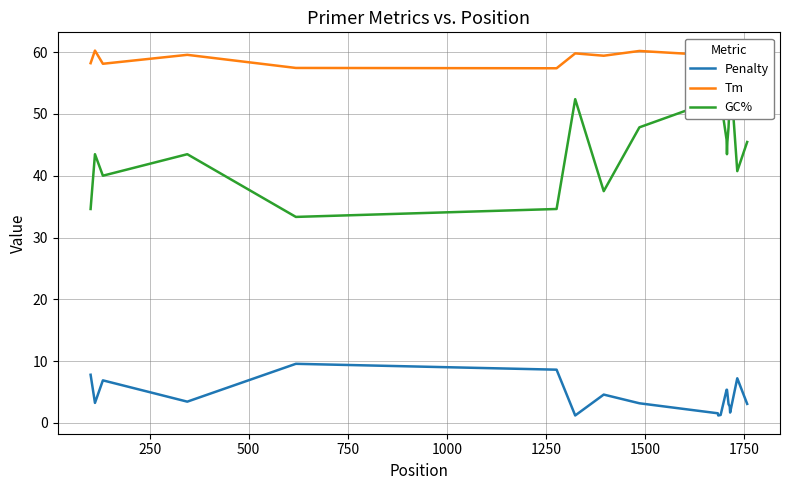

What is the maximum value for Penalty?

9.6